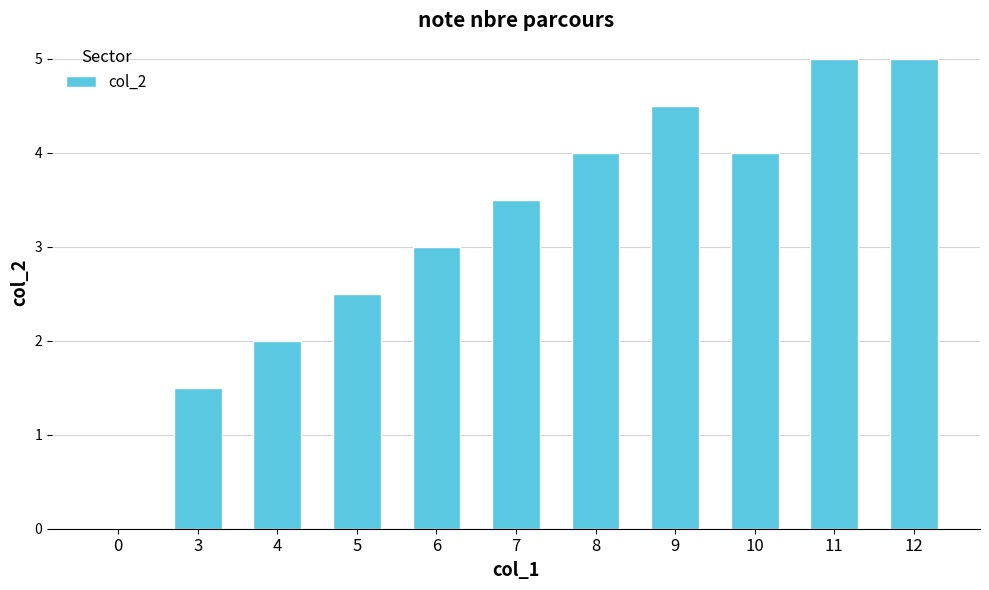

What is the change in value from 0 to 5?

+2.5